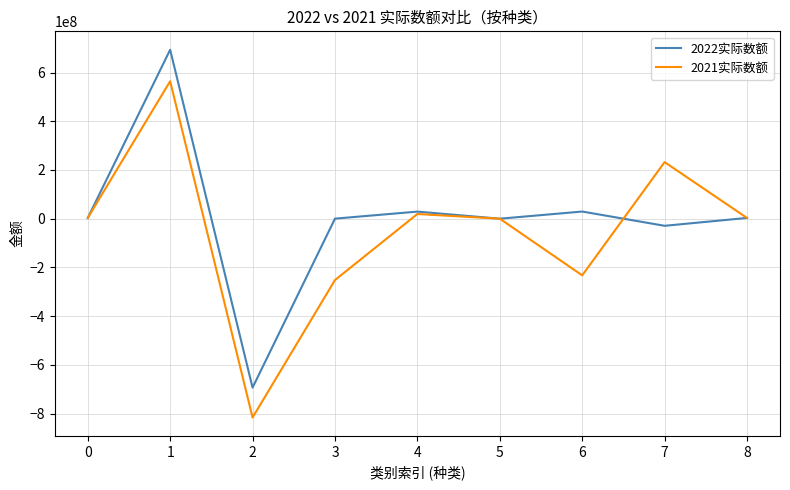

List the series in order of their peak value, lowest first.

2021实际数额, 2022实际数额